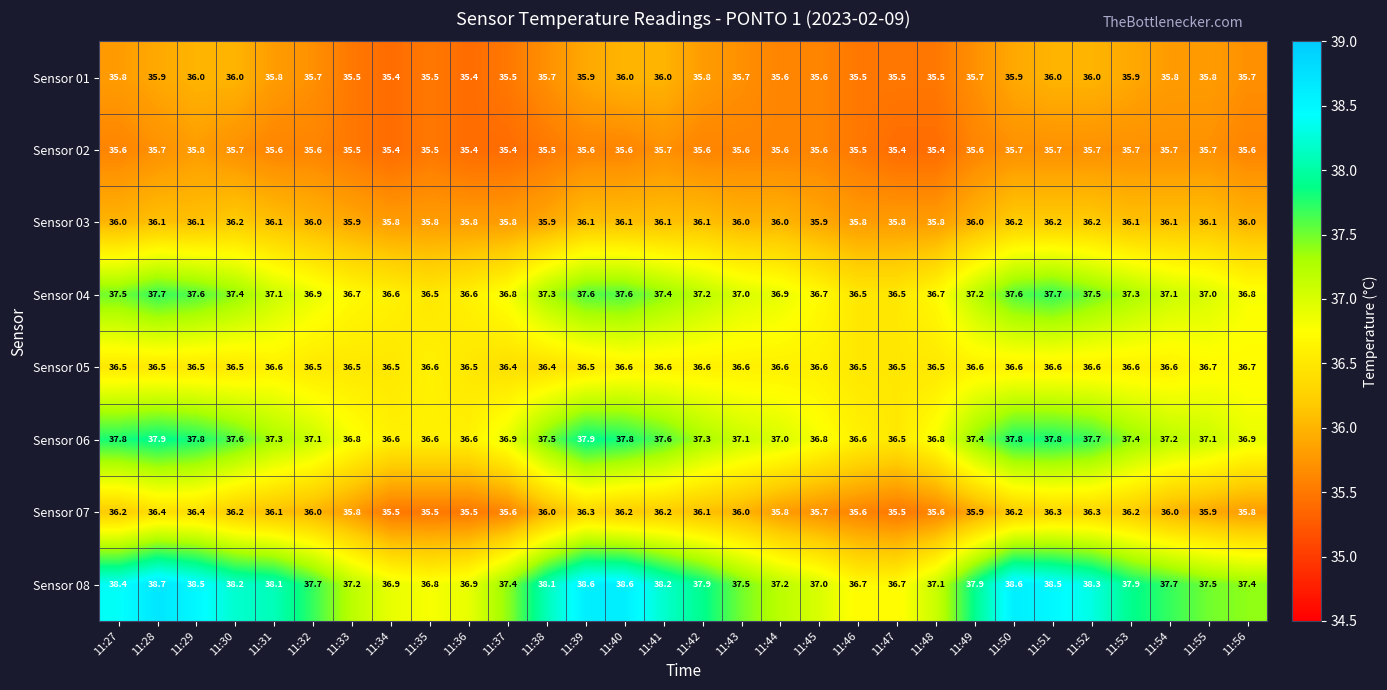

What is the smallest value displayed?

35.4